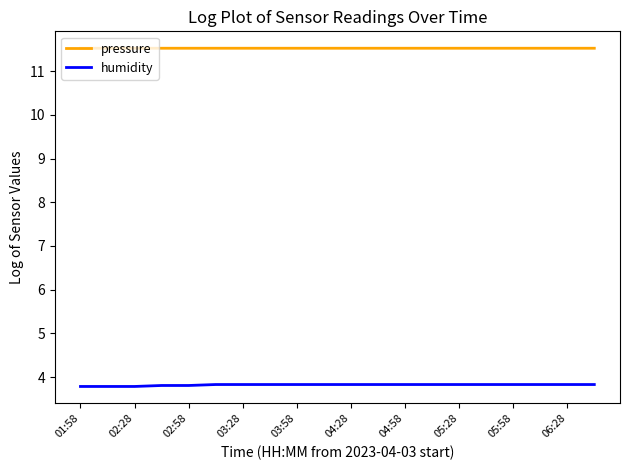

True or false: humidity and pressure cross at least once.

False